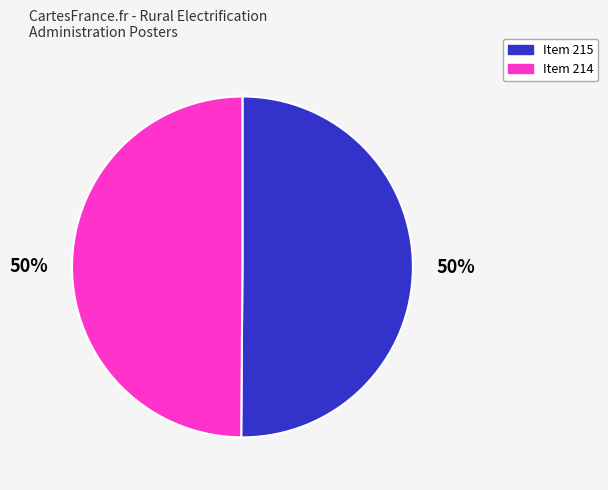

Approximately how many times larger is the value at Item 215 compared to Item 214?

1.0